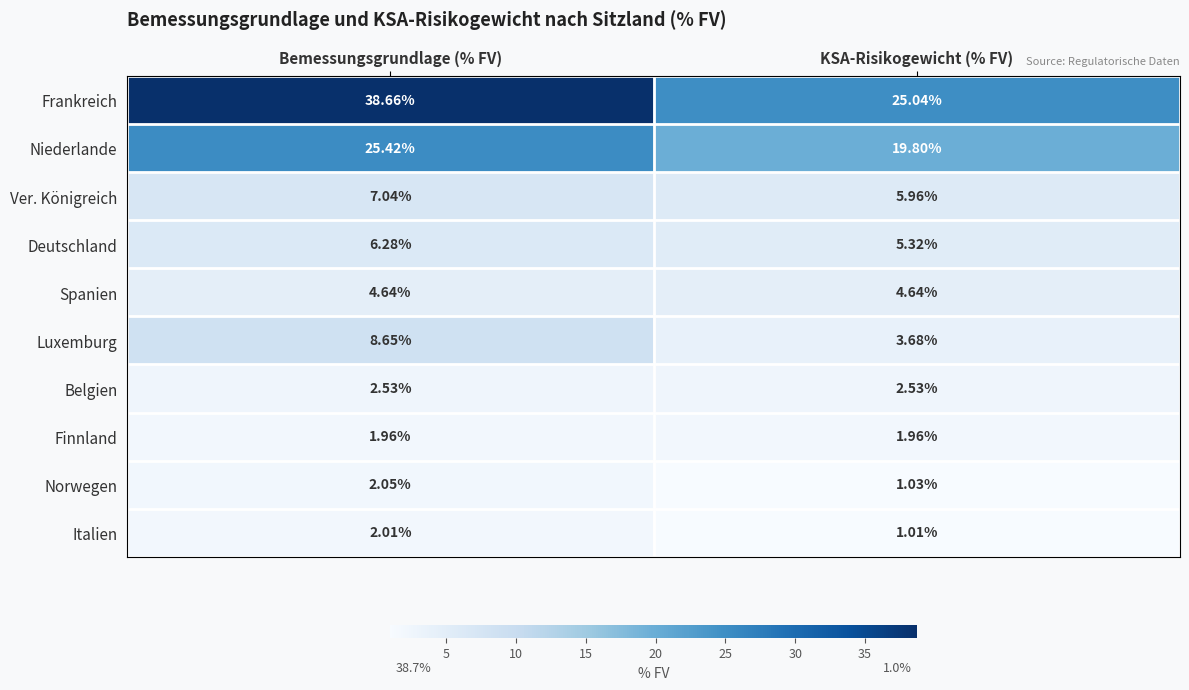

Which series has the largest range (max minus min)?

Frankreich